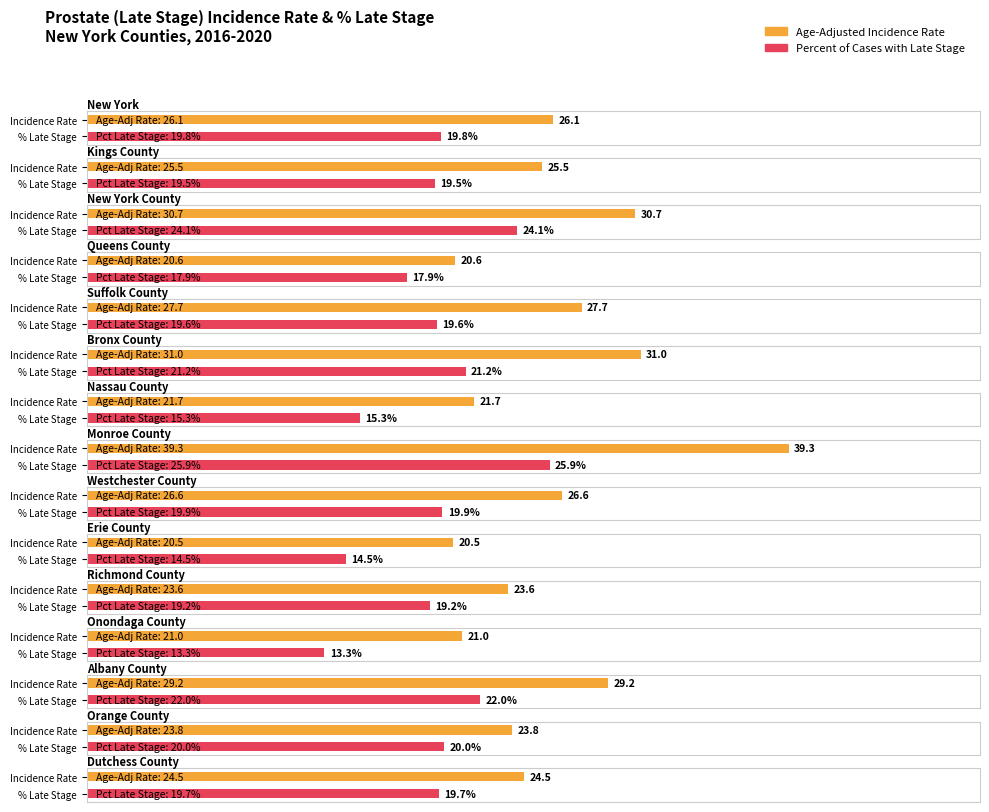

The value of Age-Adjusted Incidence Rate at Albany County is 29.2. True or false?

True